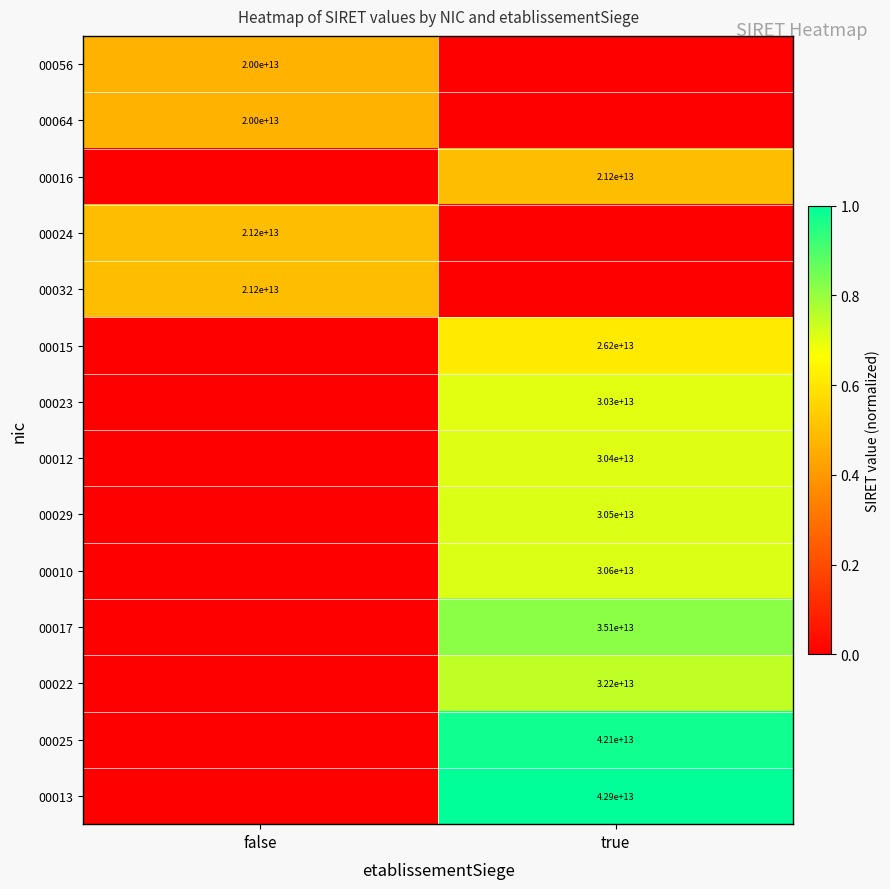

Is it true that 00013 equals 42900000000000 at true?

True